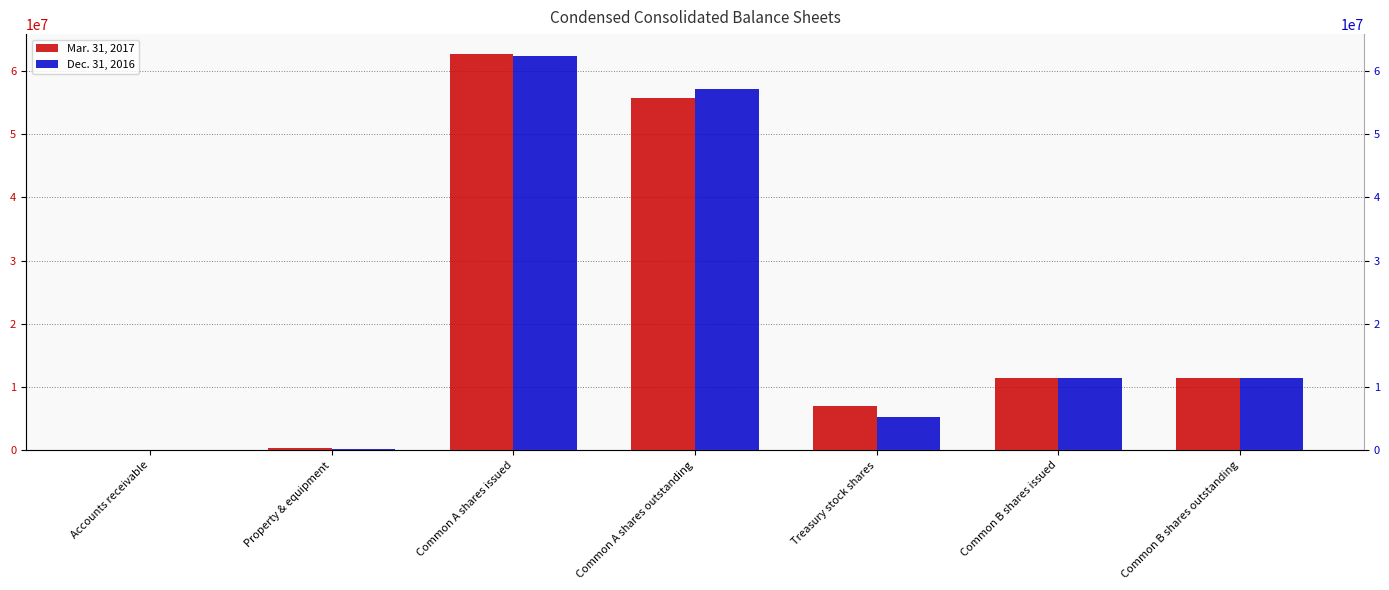

Where does the Dec. 31, 2016 series first go above 11484408?

Common A shares issued